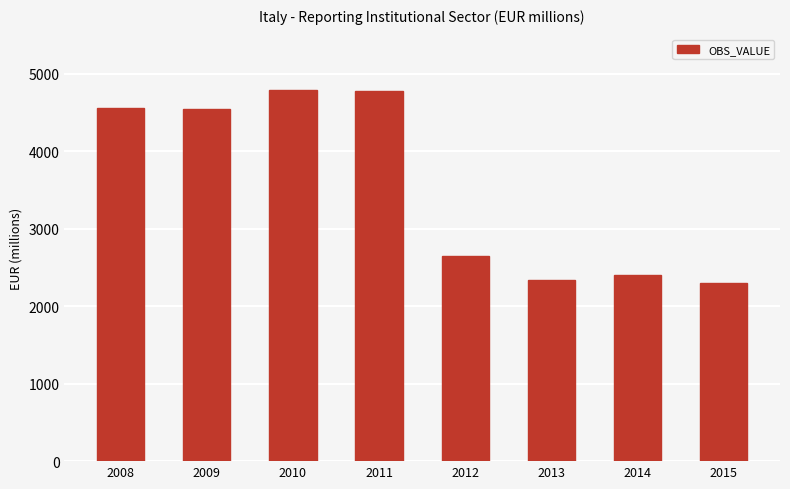

What is the maximum value shown in the chart?

4787.8